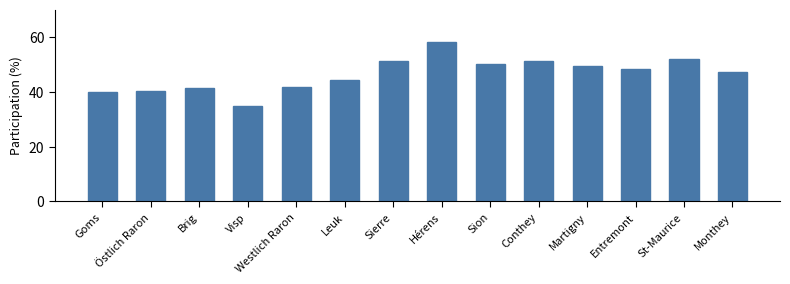

What is the value of the 10th bar from the left?

51.0